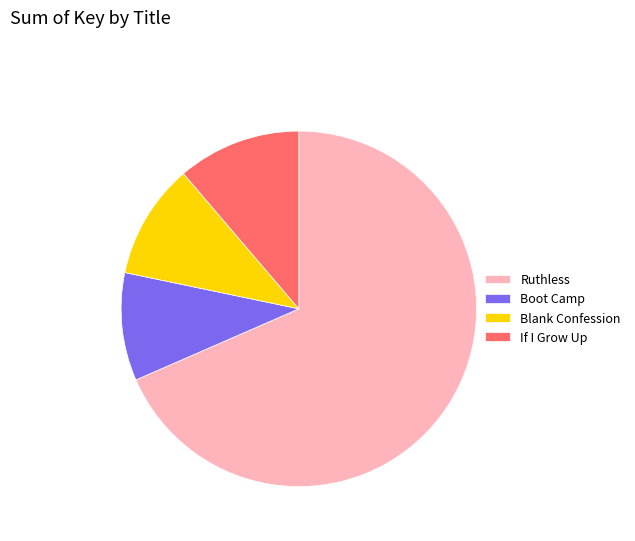

Combined, do If I Grow Up and Blank Confession account for over 50%?

No